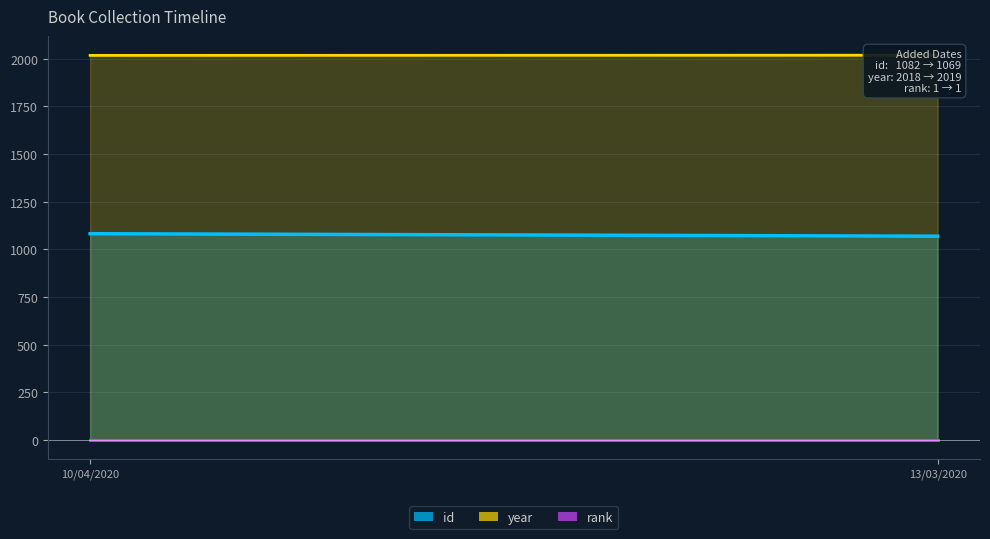

Which category has the lowest value across all series?

10/04/2020